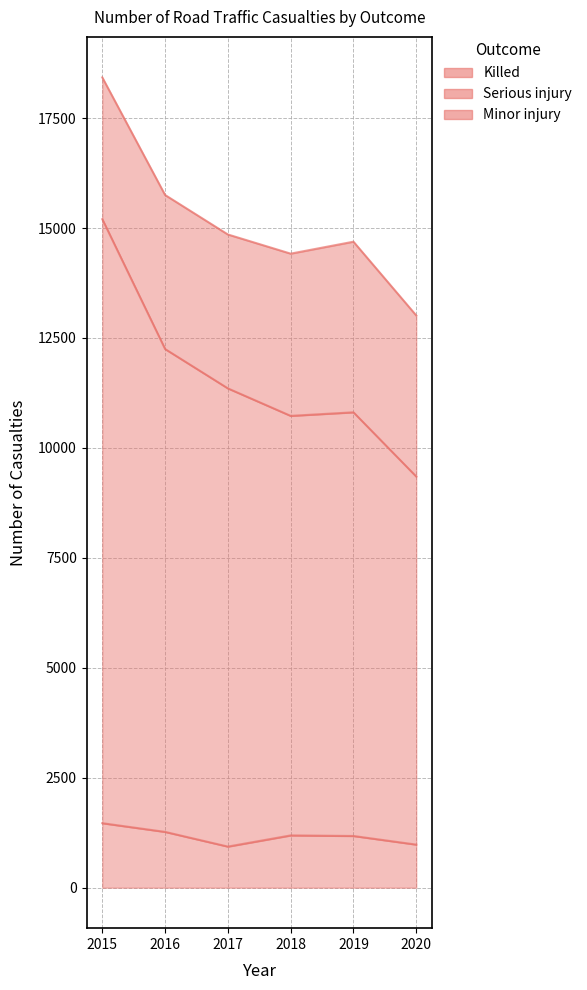

What is the total value across all series at 2020?

10328